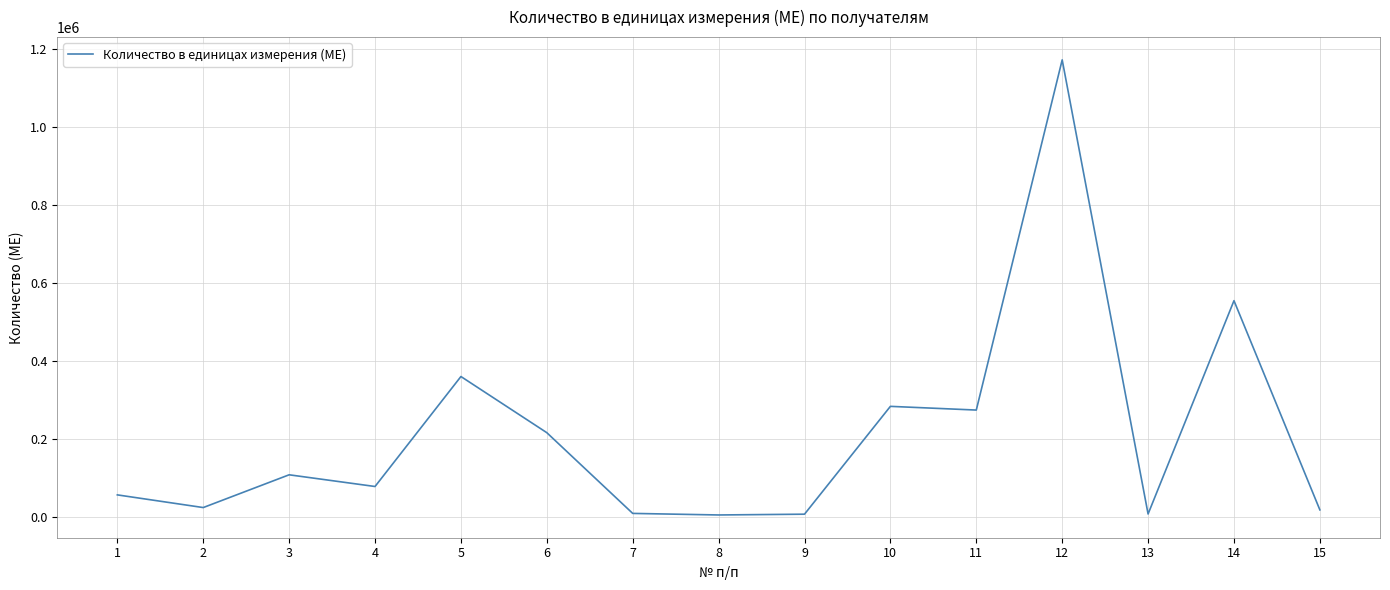

What is the difference between the second highest and second lowest values?

547500